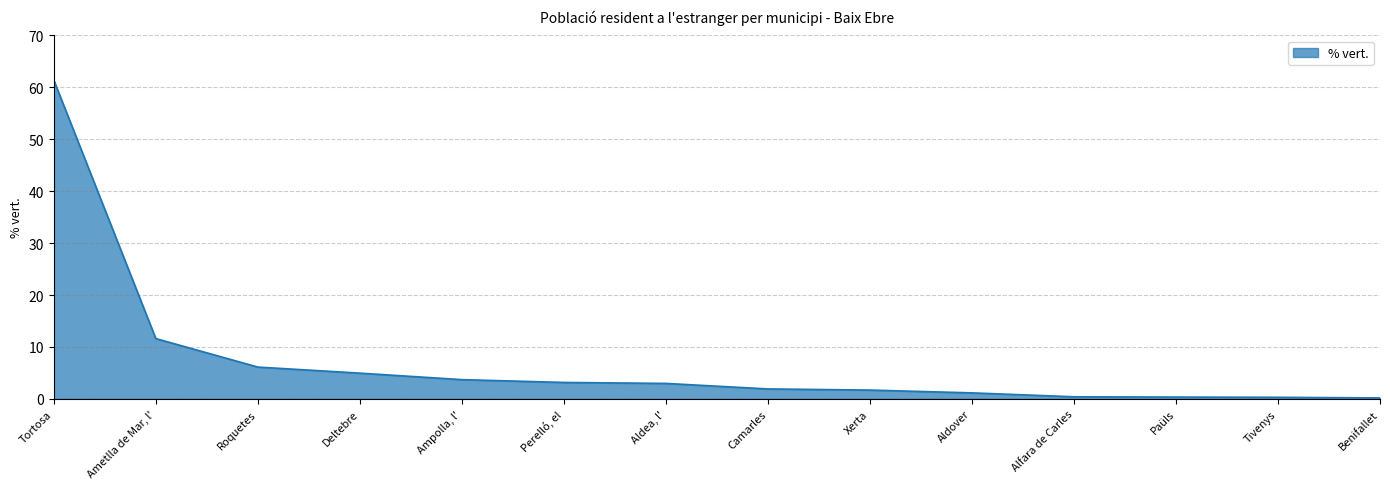

Between Tortosa and Tivenys, which is larger?

Tortosa